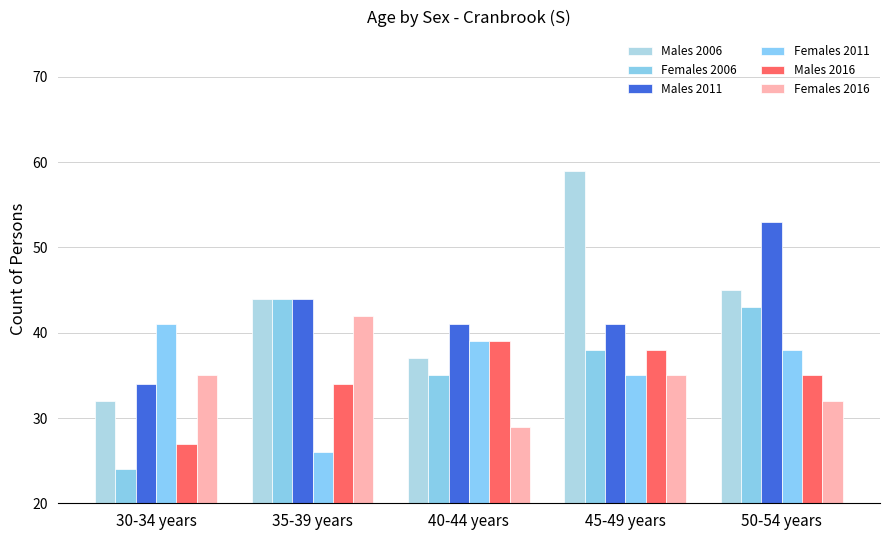

The Females 2016 series shows 42 at 35-39 years. True or false?

True